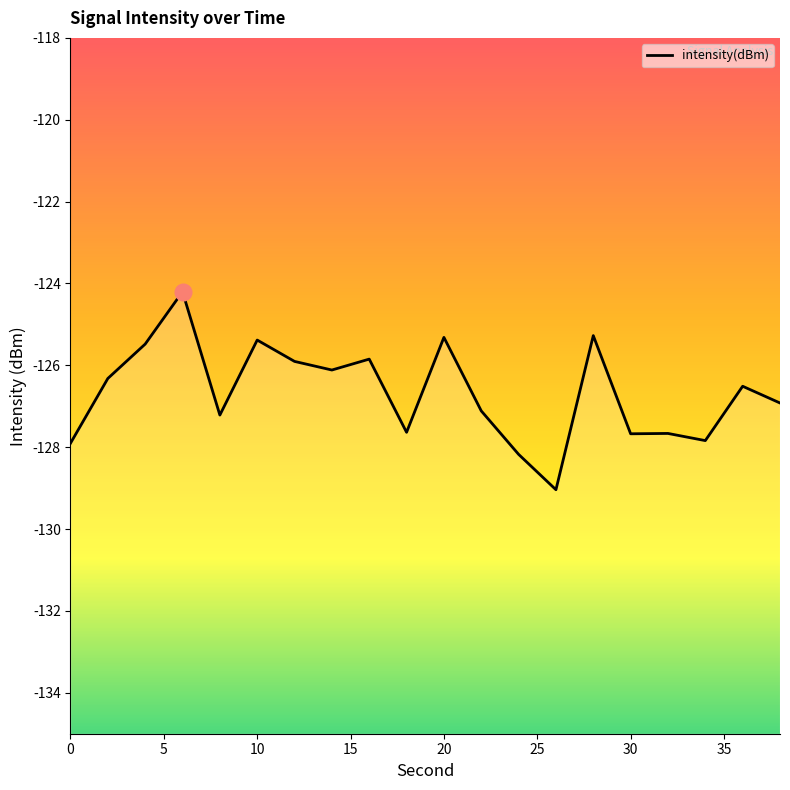

What is the maximum value shown in the chart?

-124.2